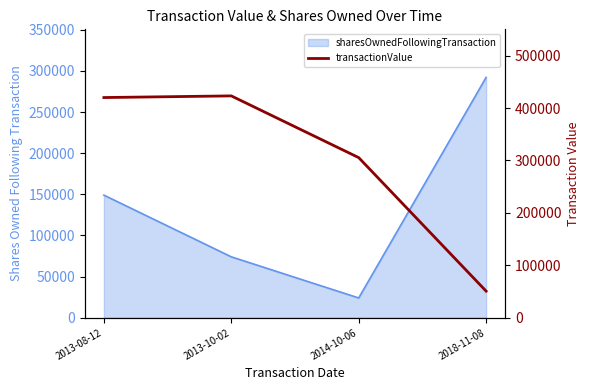

Count the number of categories in the chart.

4